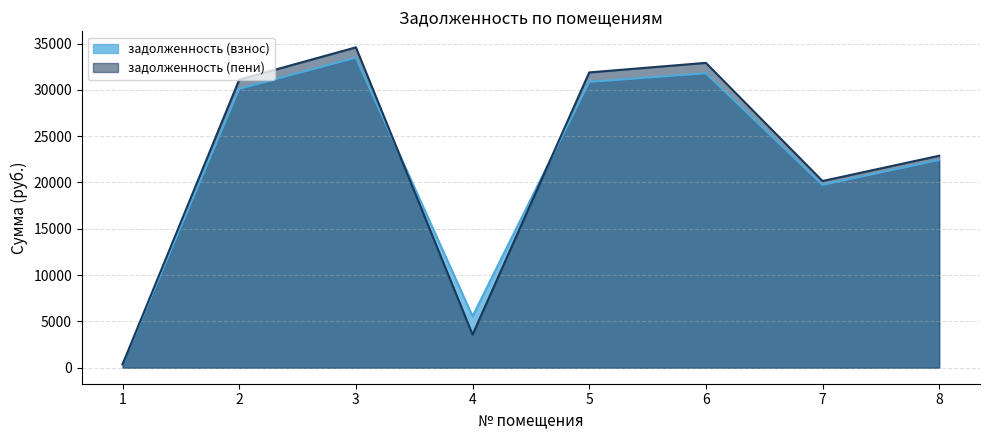

Is the value of задолженность (взнос) at 3 greater than the value of задолженность (пени) at 8?

Yes